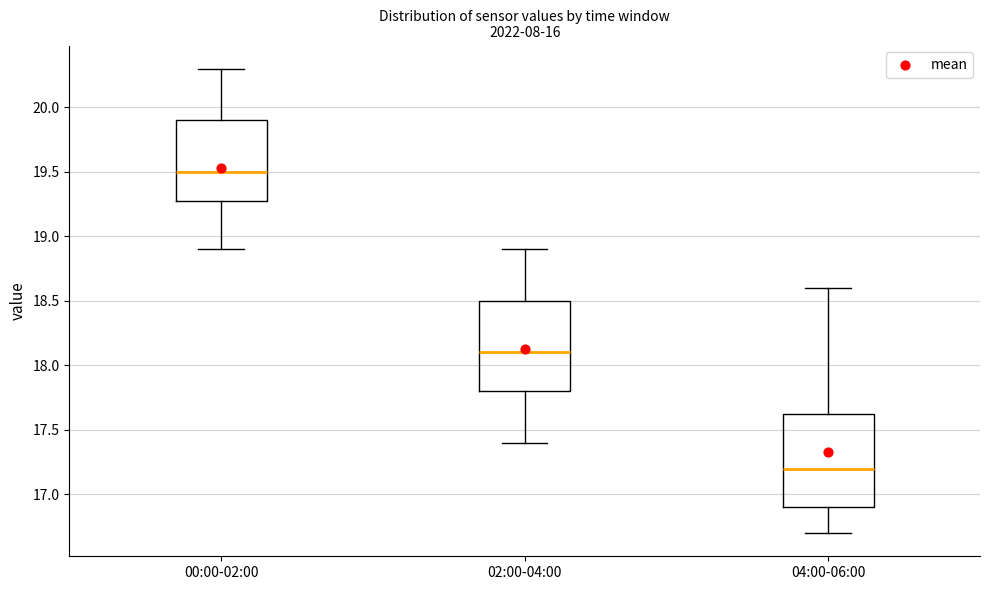

Which box has the lowest median line?

04:00-06:00